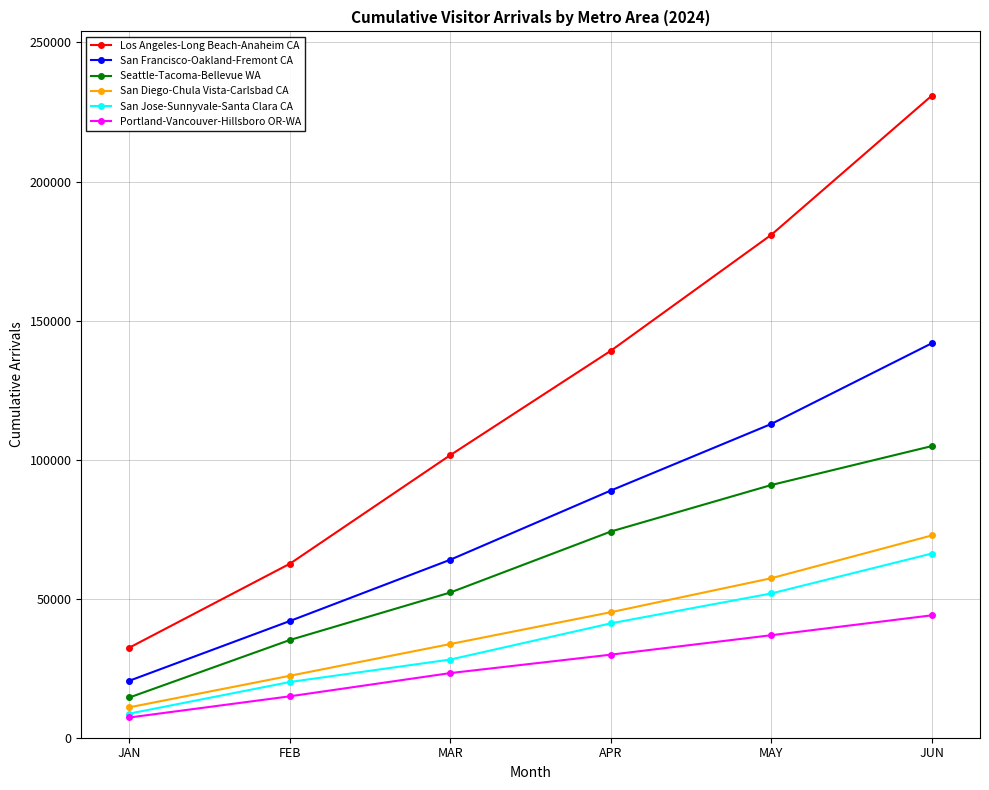

Which series has the largest total across all categories?

Los Angeles-Long Beach-Anaheim CA